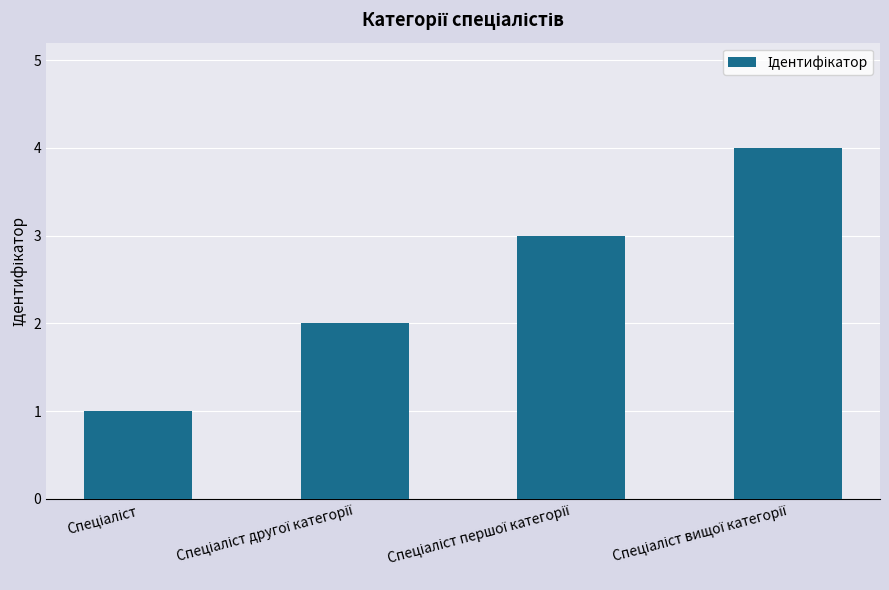

What is the difference between the maximum and minimum values?

3